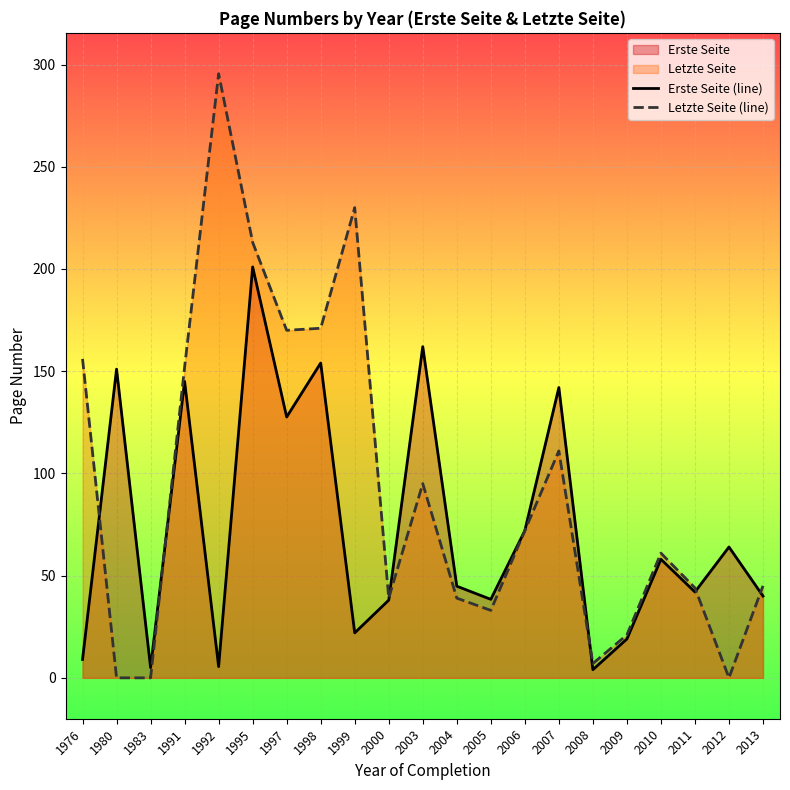

At which category does Letzte Seite (line) reach its first local valley?

1997